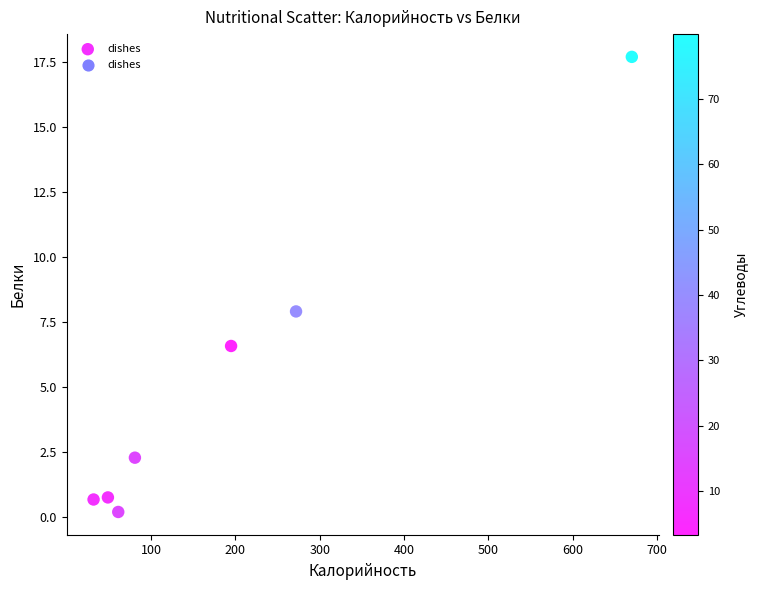

What is the average Y value?

5.2